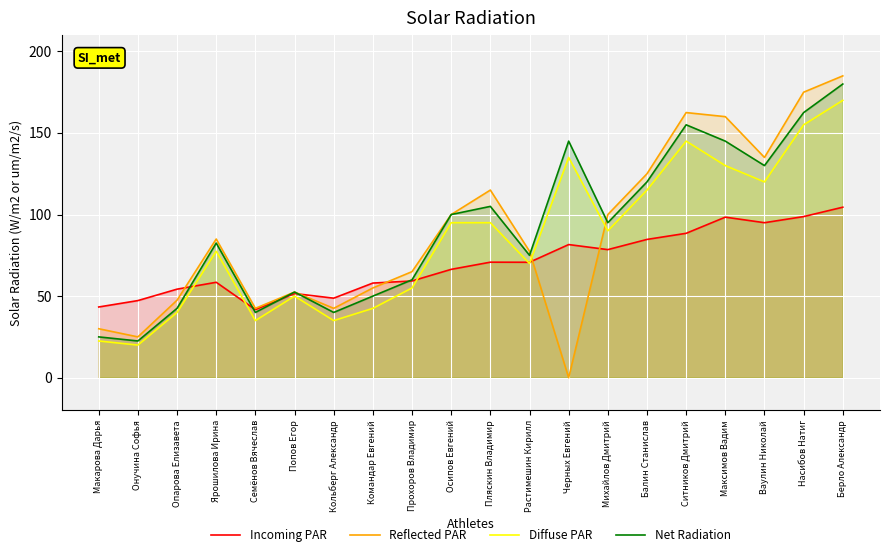

Which series has the largest total across all categories?

Net Radiation